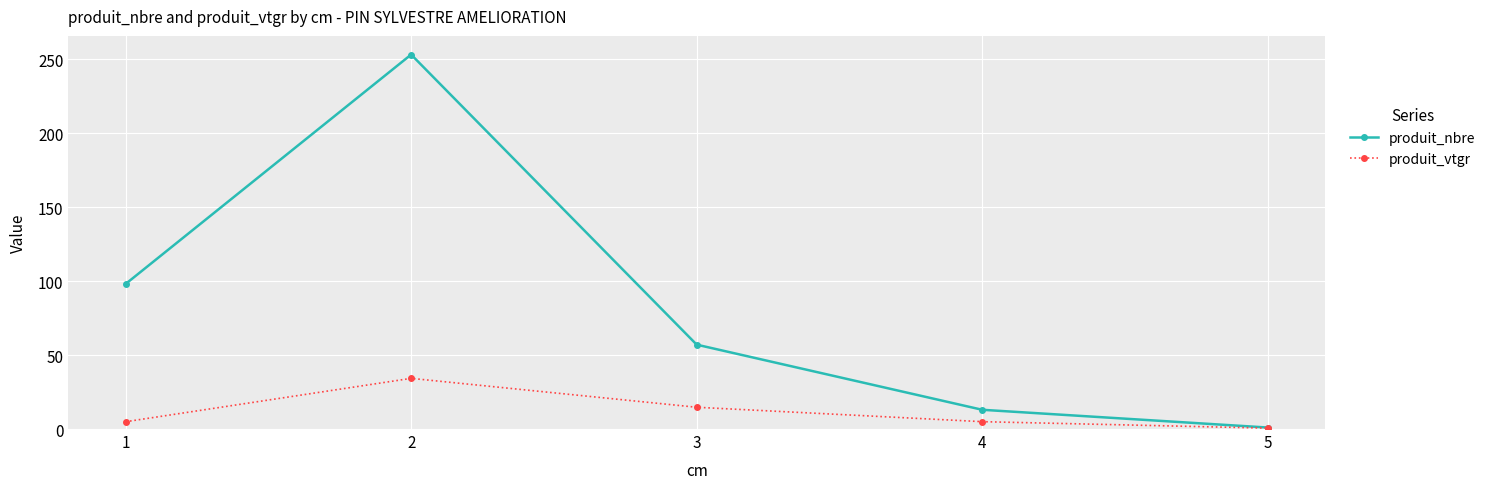

True or false: produit_nbre has a value of 60.8 at 1.

False